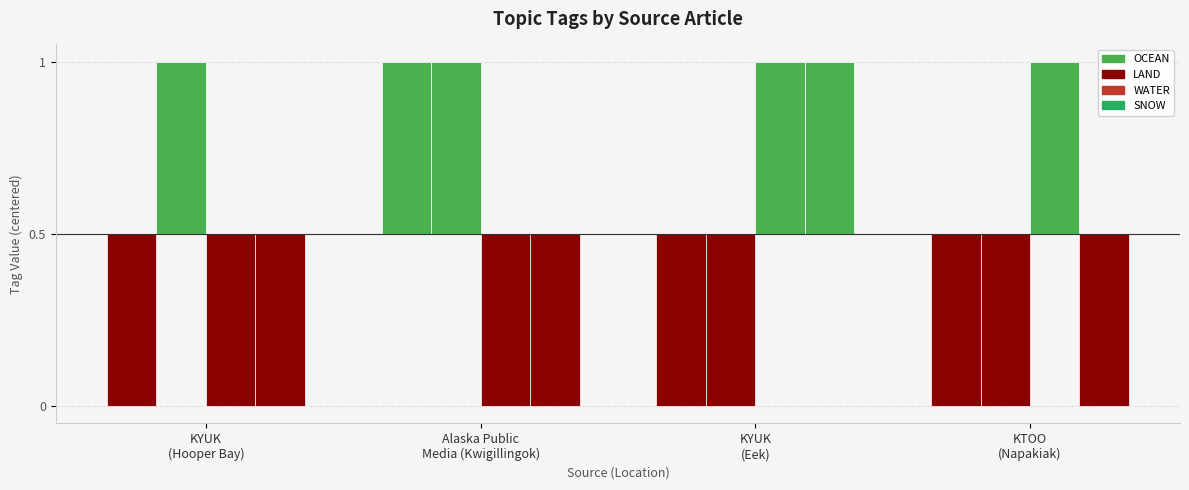

What is the lowest value of the SNOW series?

-0.5